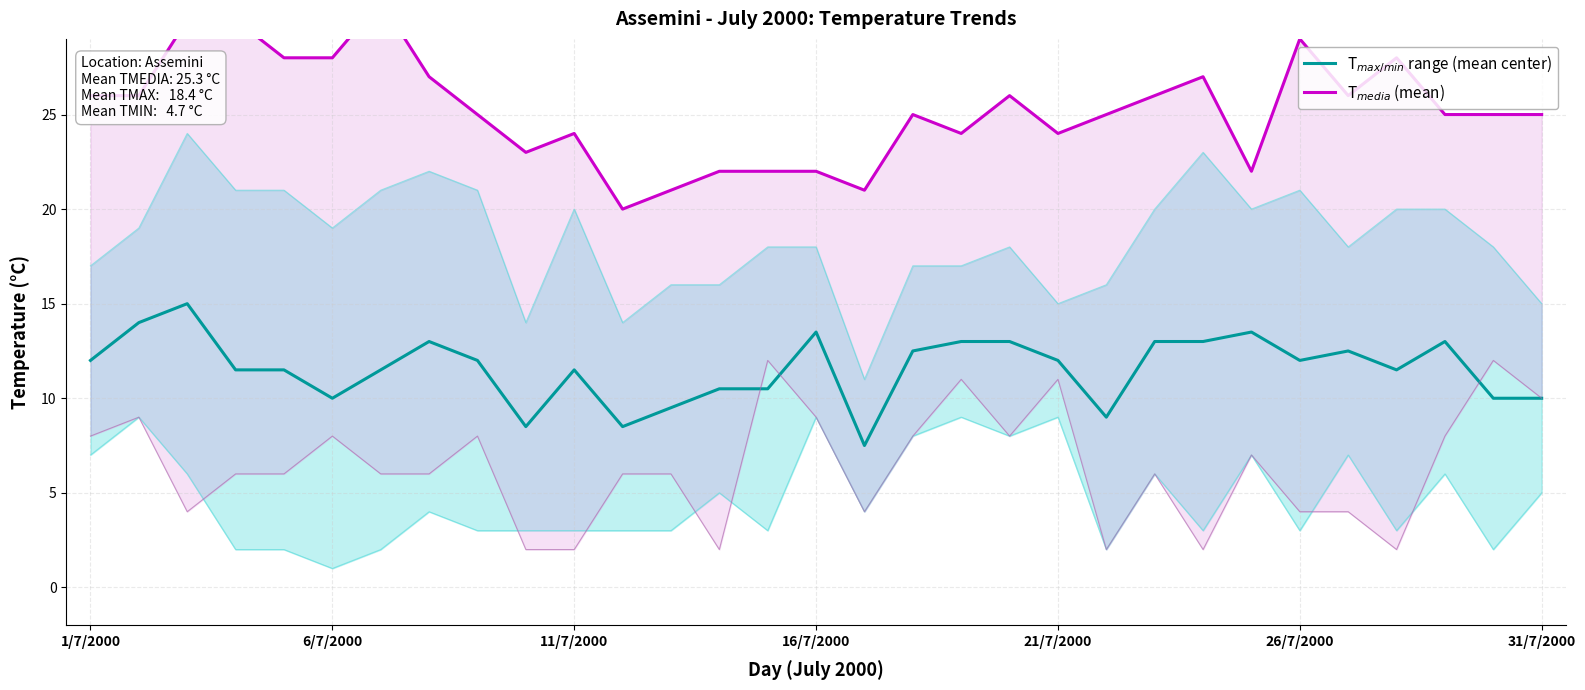

What position from the right is 16?

15